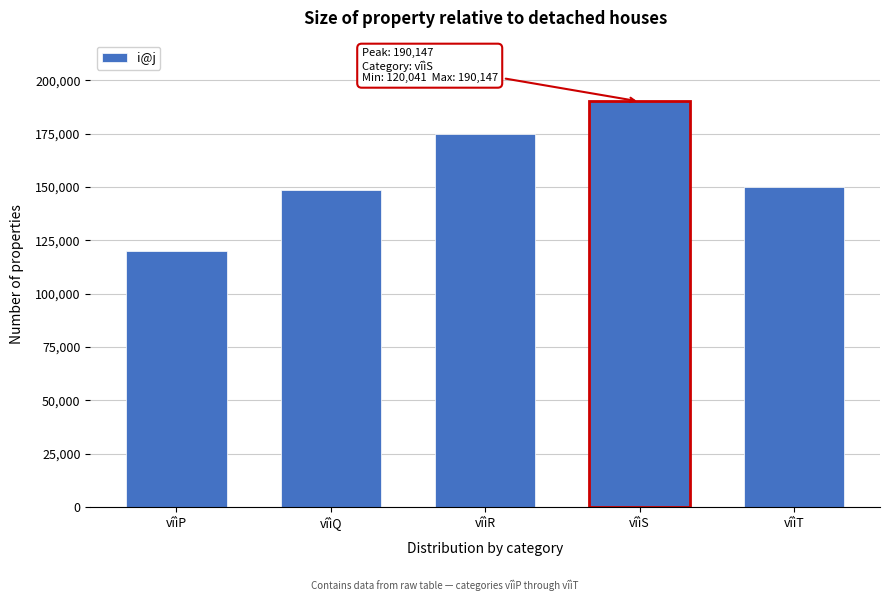

Reading right to left, transcribe all the data shown in this chart.

vîìT=149983	vîìS=190147	vîìR=174810	vîìQ=148640	vîìP=120041